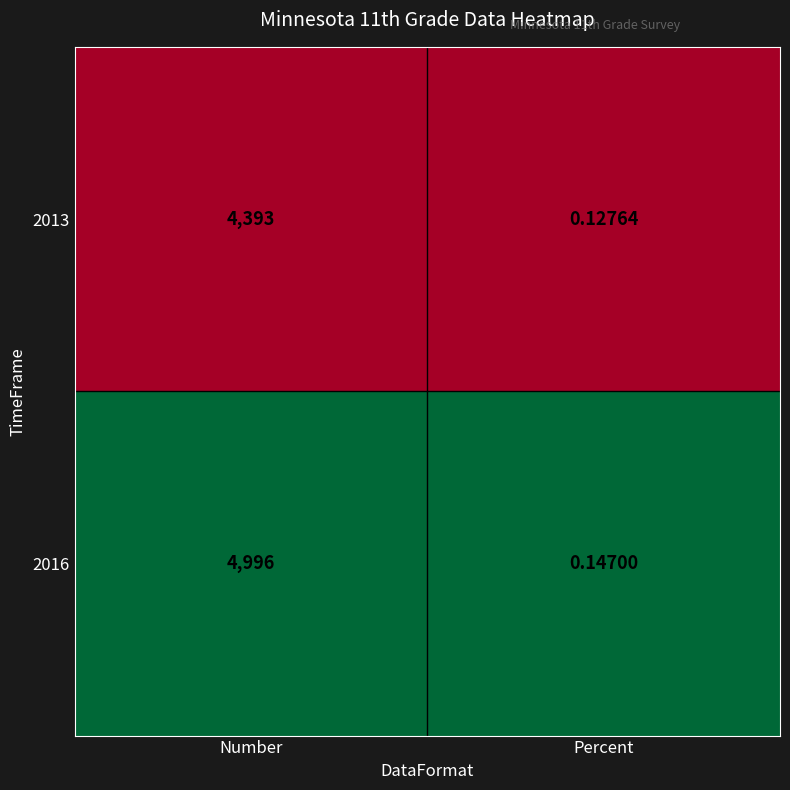

At which label does 2016 reach its peak?

Number